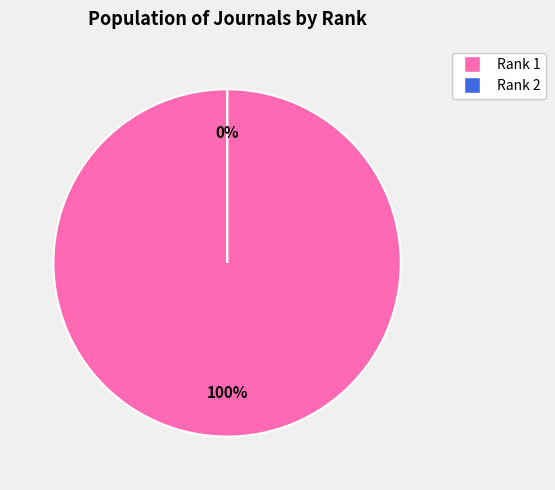

How many slices are in this pie chart?

2